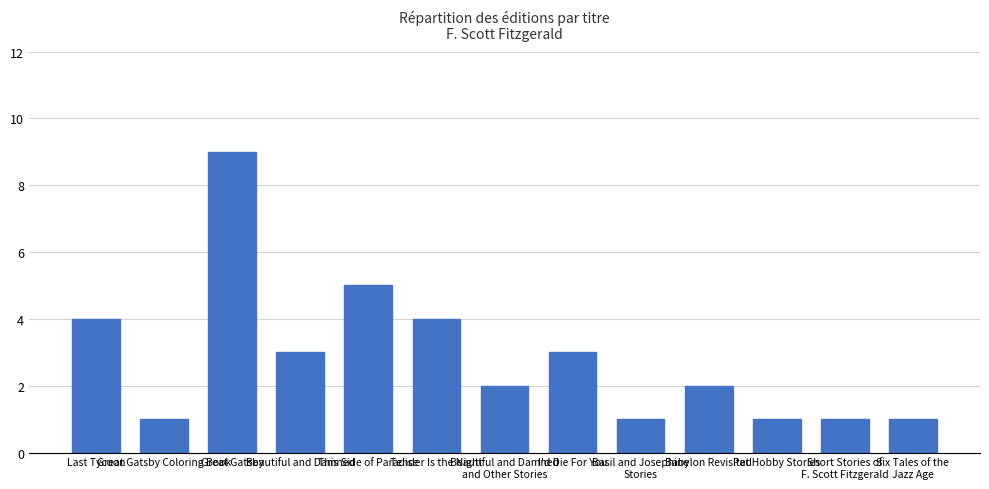

What is the difference between the maximum and minimum values?

8